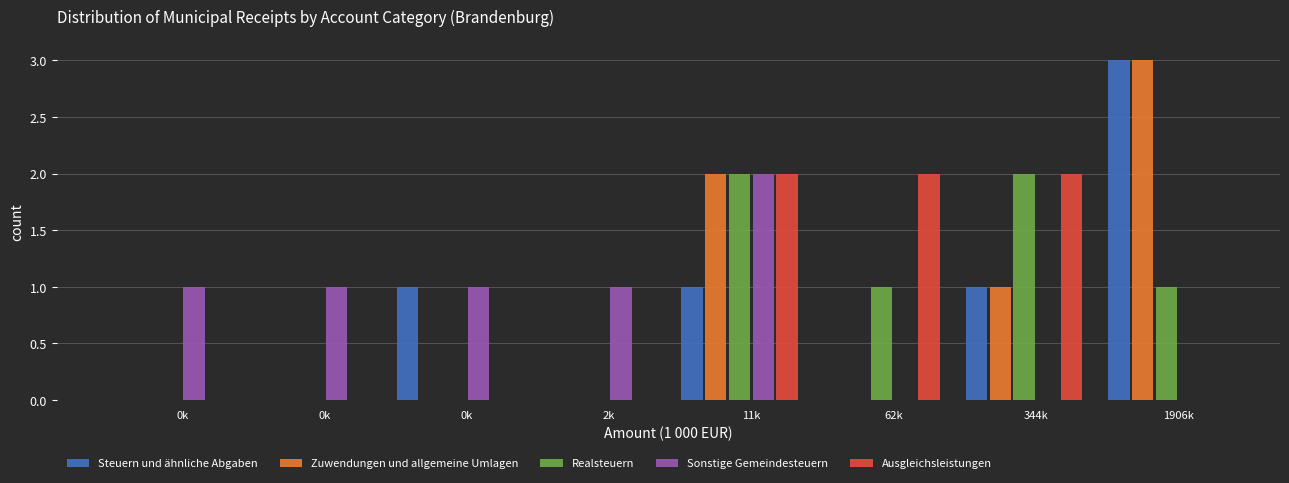

How many categories are shown in the chart?

8